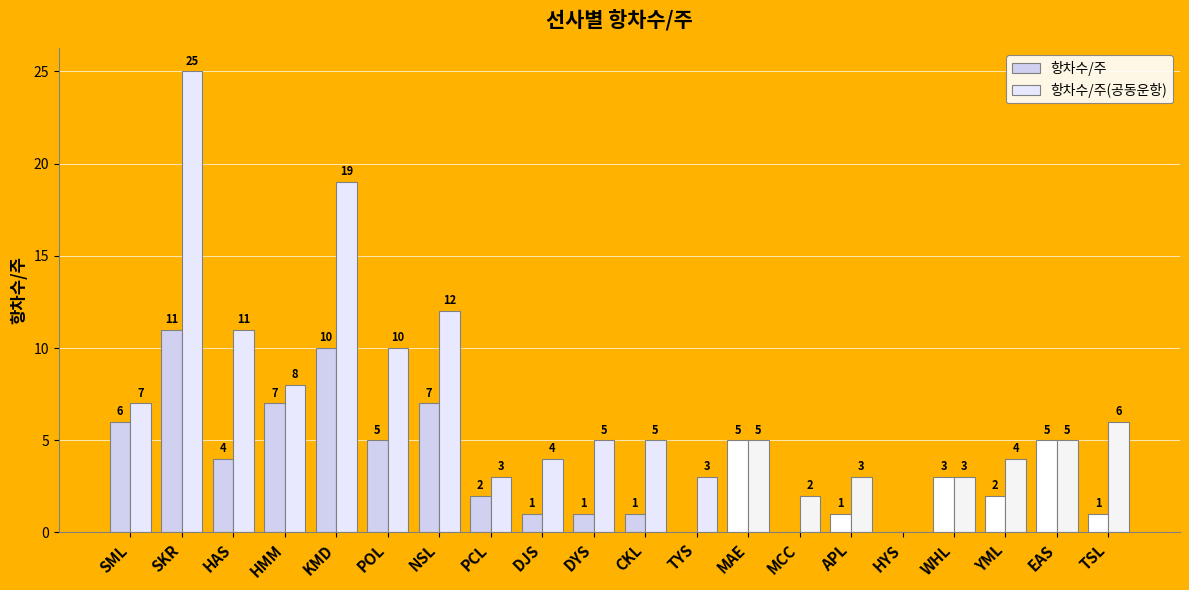

What is the difference between the highest and lowest values at KMD?

9